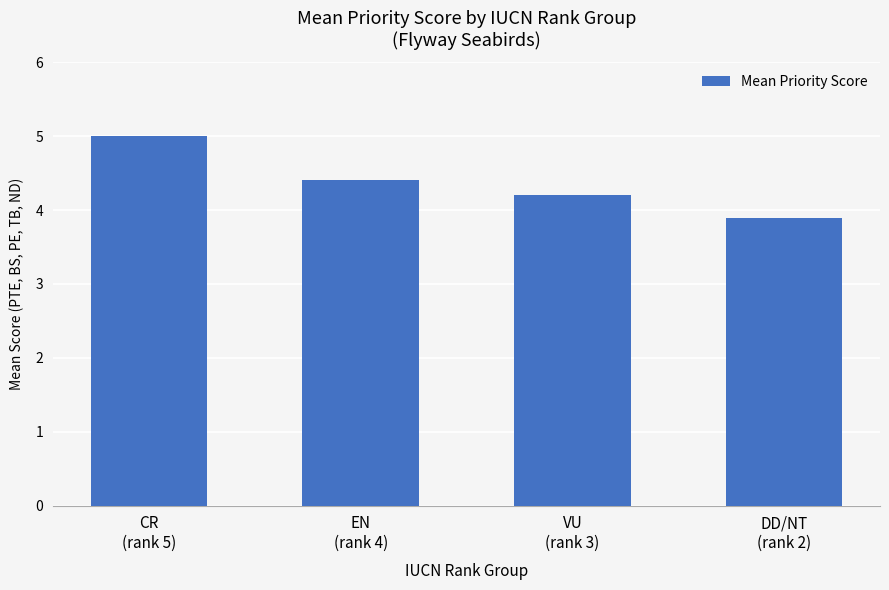

What is the difference between the values at CR
(rank 5) and EN
(rank 4)?

0.6